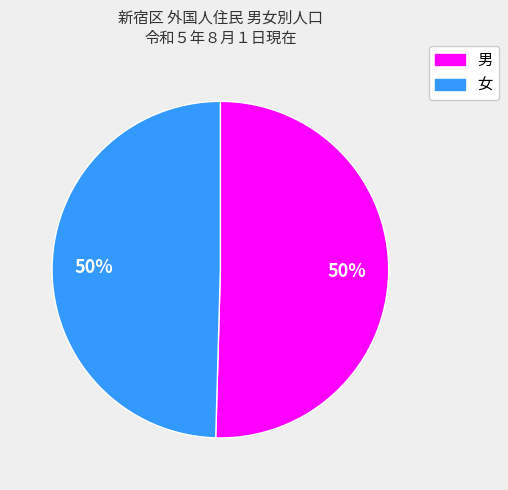

How many slices are in this pie chart?

2